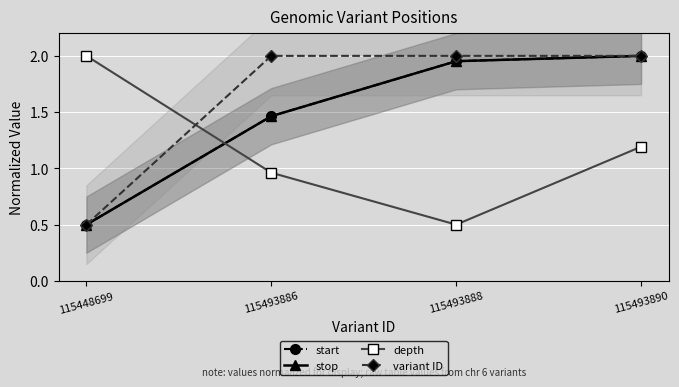

Which series has the largest total across all categories?

variant ID